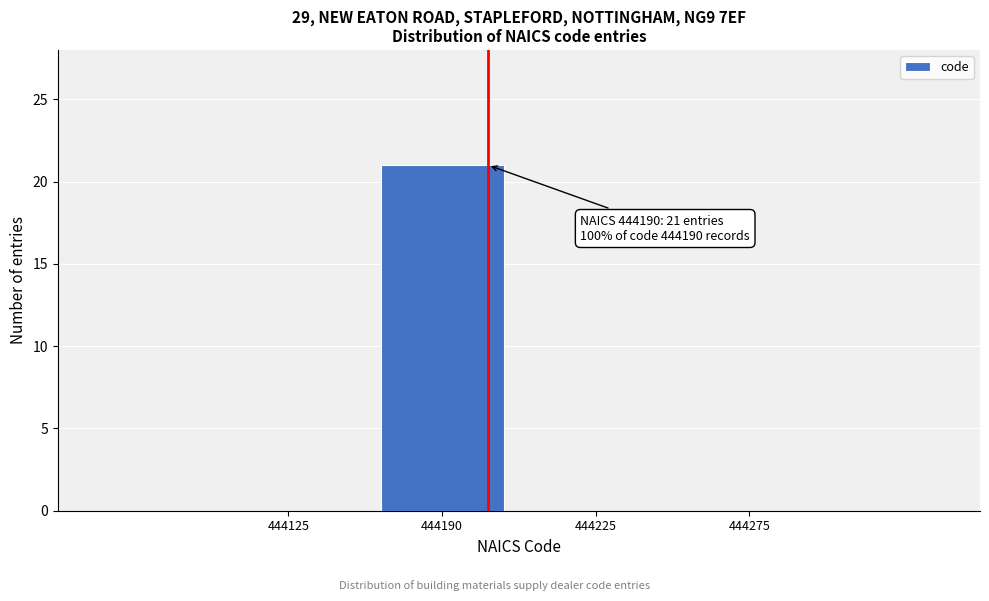

Reading left to right, what are all the values shown in this chart?

444125=0	444190=21	444225=0	444275=0